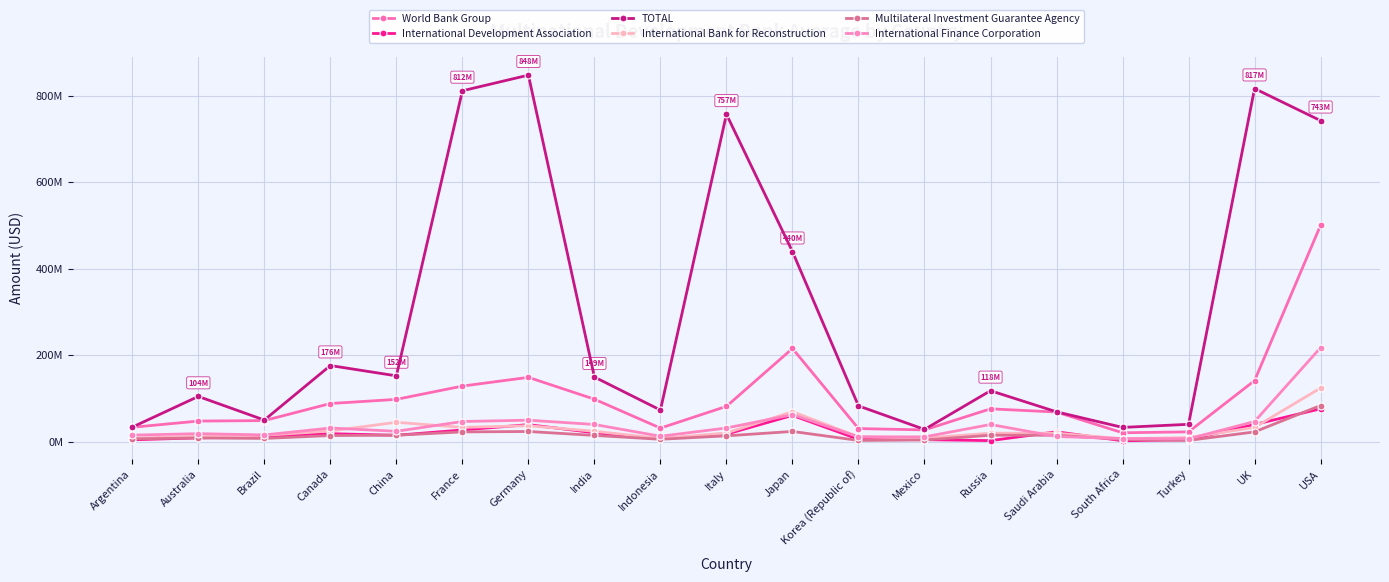

True or false: International Development Association and TOTAL intersect in this chart.

False